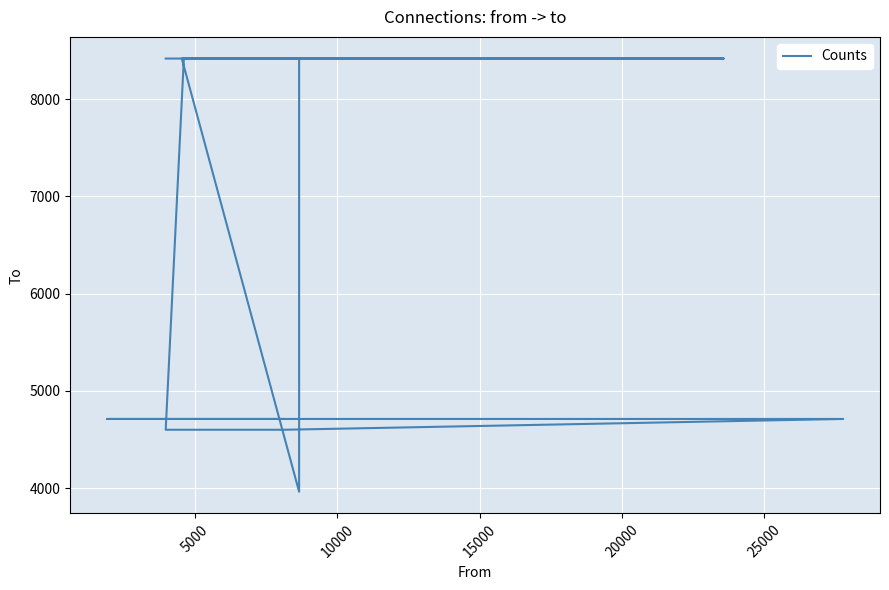

How many categories are shown in the chart?

13